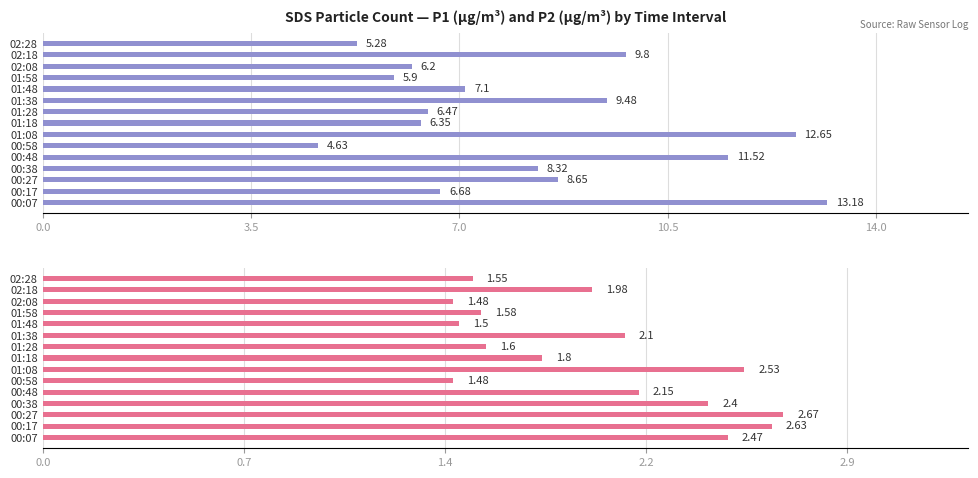

What is the sum of all SDS_P2 values?

29.9